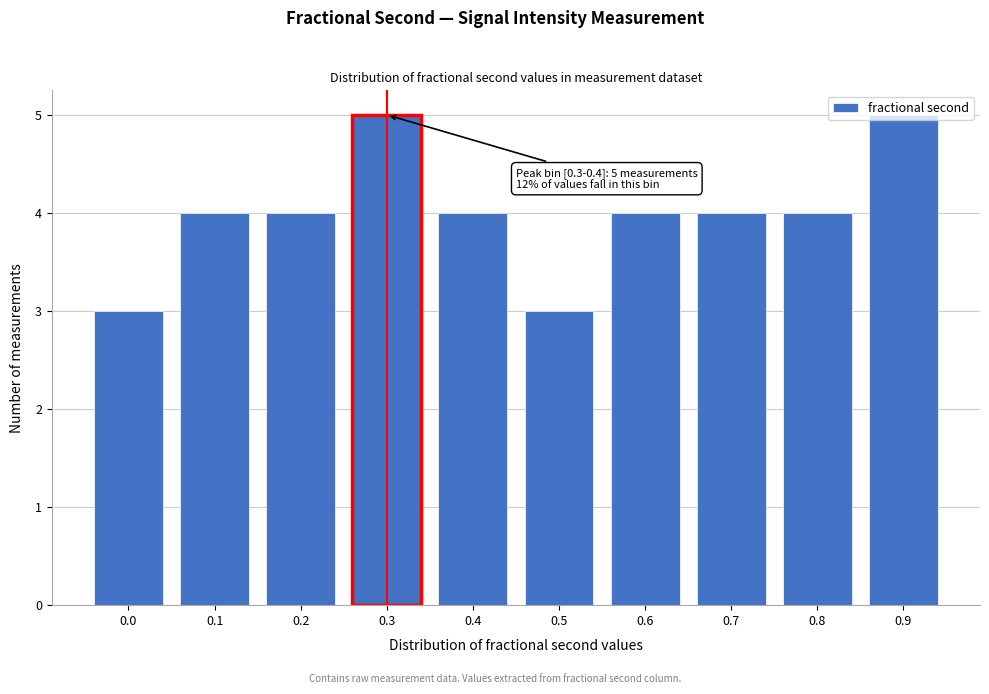

What is the value of the 6th bar from the left?

3